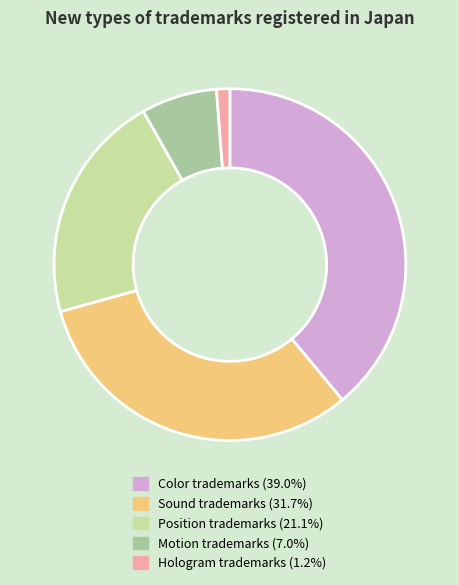

True or false: Sound trademarks accounts for 32% of the total.

True